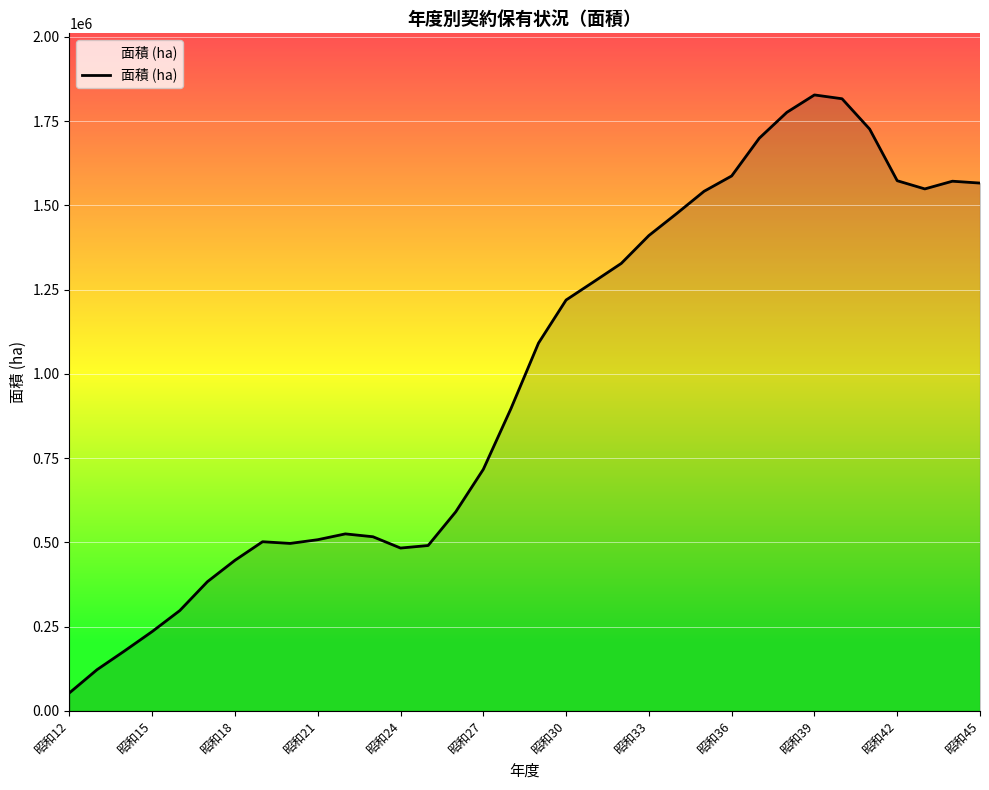

What is the difference between the maximum and minimum values?

1774274